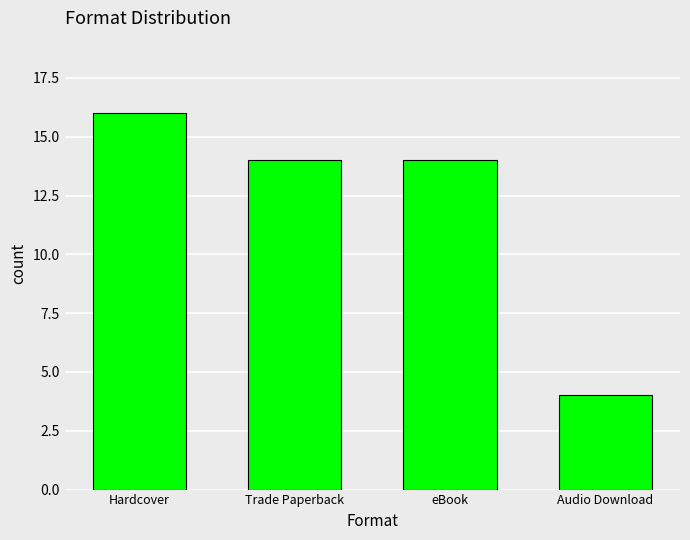

Which has a higher value, Hardcover or Trade Paperback?

Hardcover